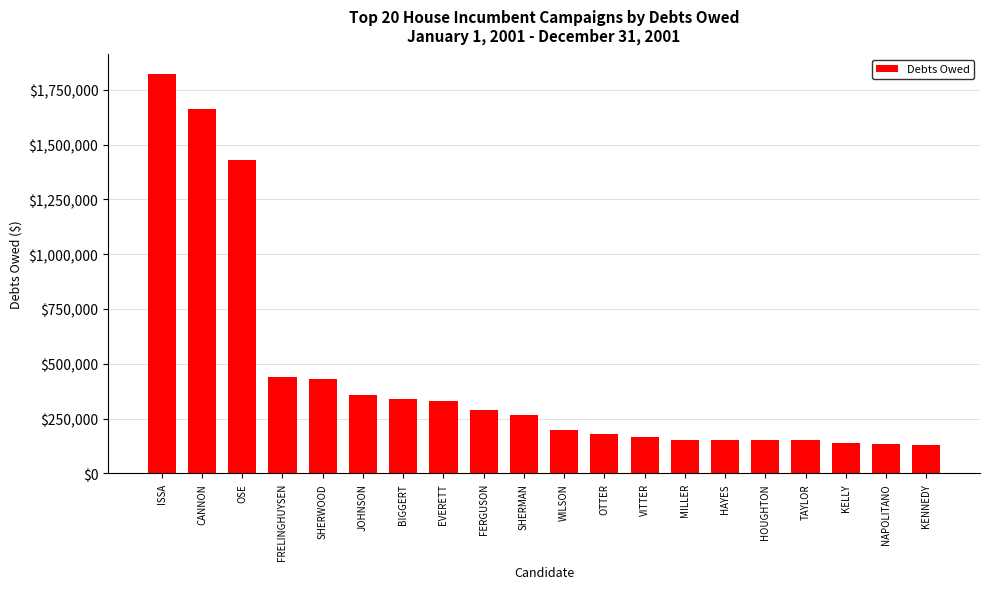

What is the difference between the second highest and second lowest values?

1529066.0